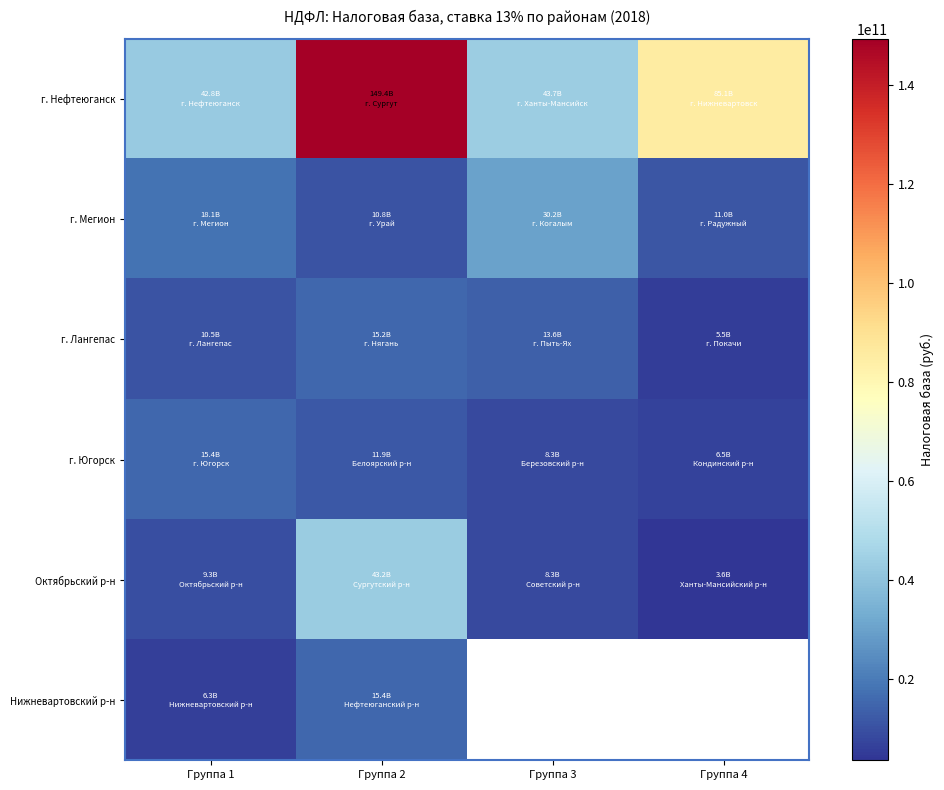

At which category is the sum across all series the highest?

Группа 2